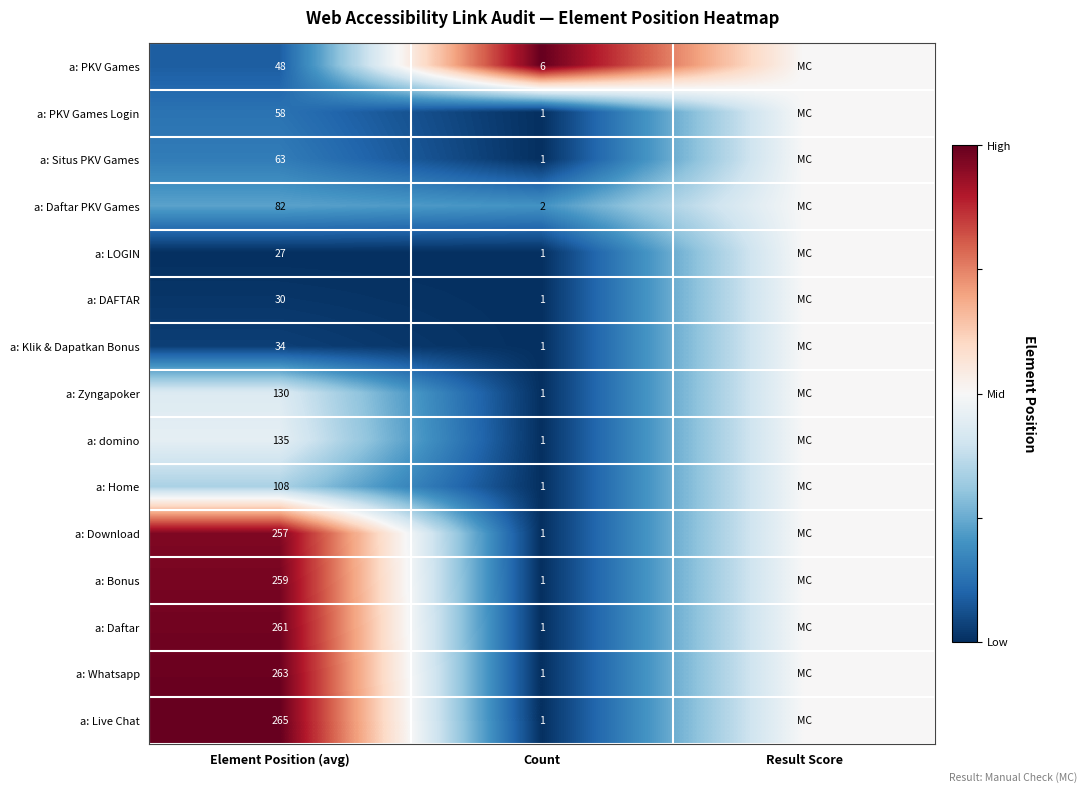

The value of a: LOGIN at Element Position (avg) is 27. True or false?

True